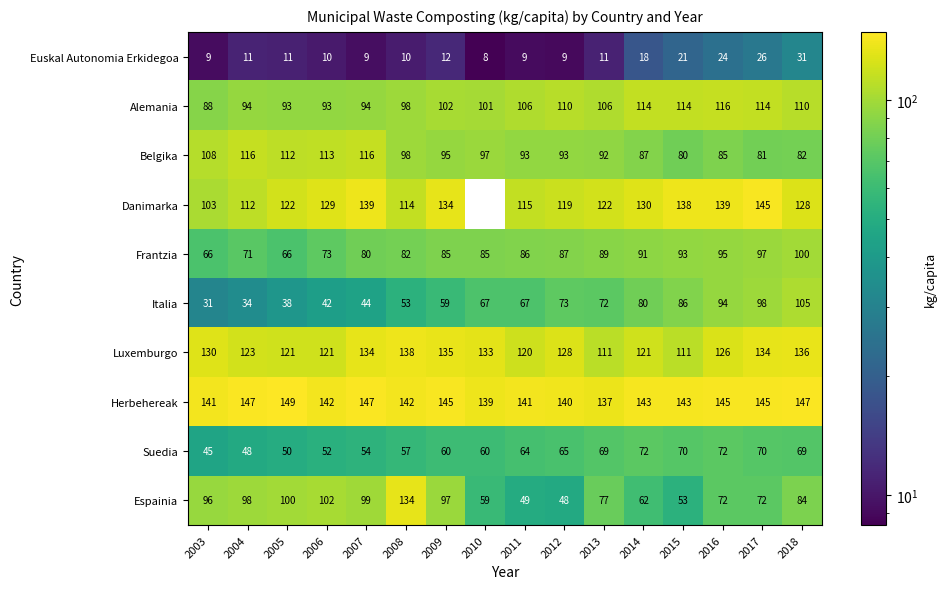

What is the greatest value displayed?

149.0